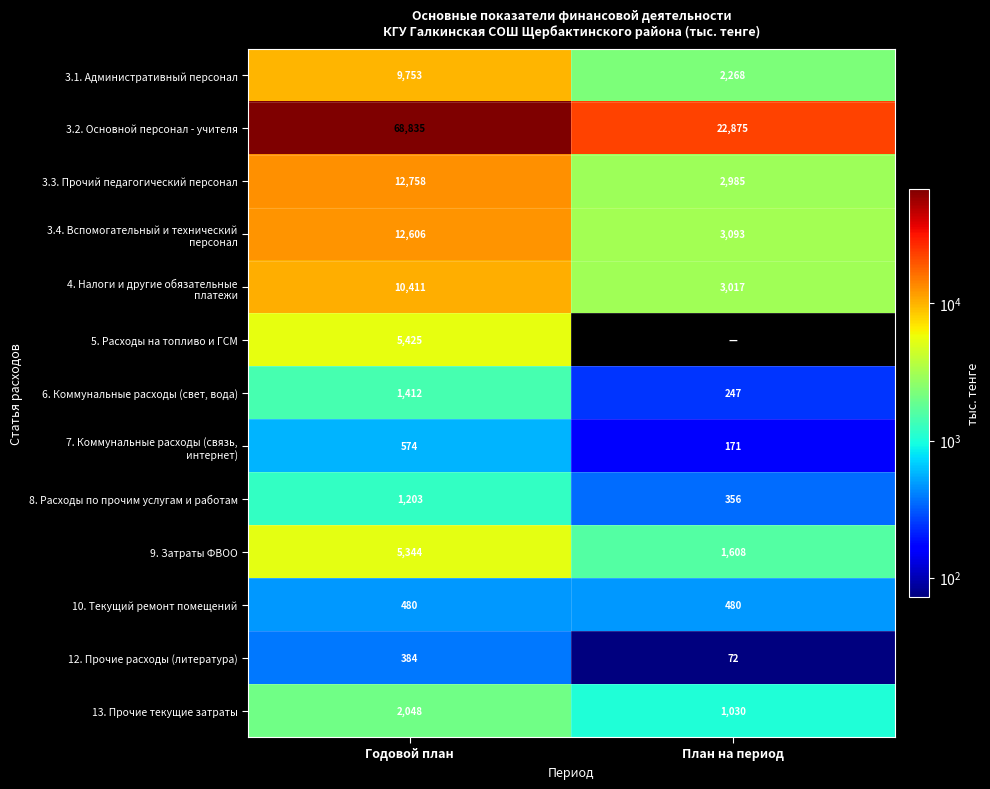

What is the sum of the 8. Расходы по прочим услугам и работам values at План на период and Годовой план?

1559